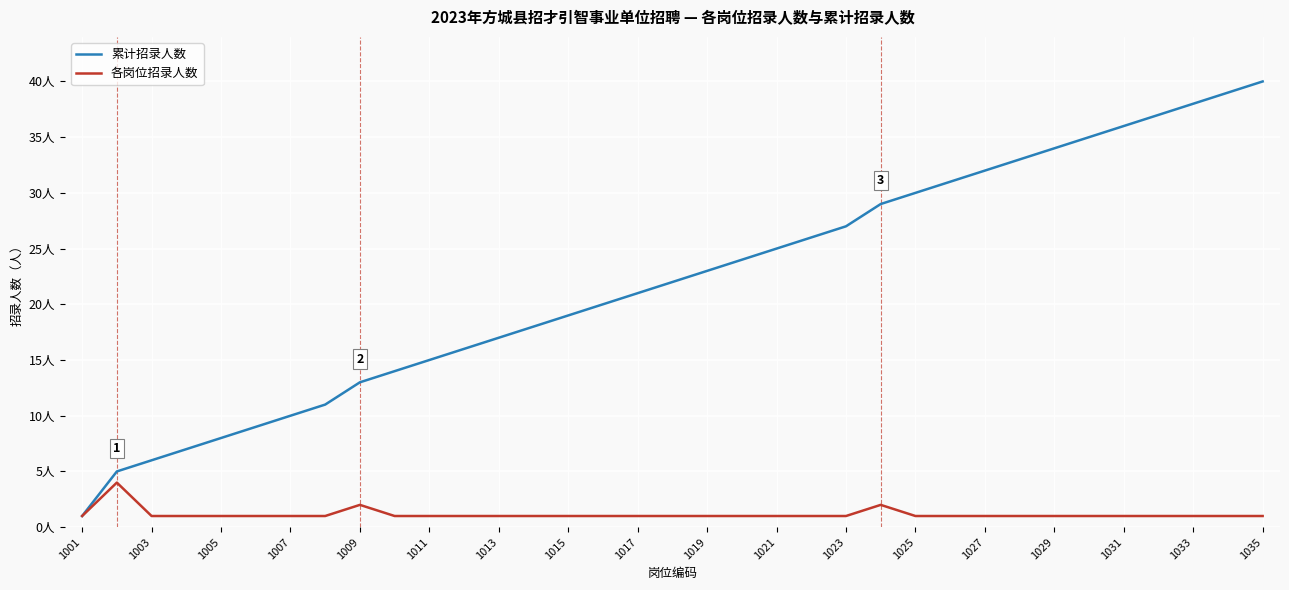

Which series has the largest range (max minus min)?

累计招录人数